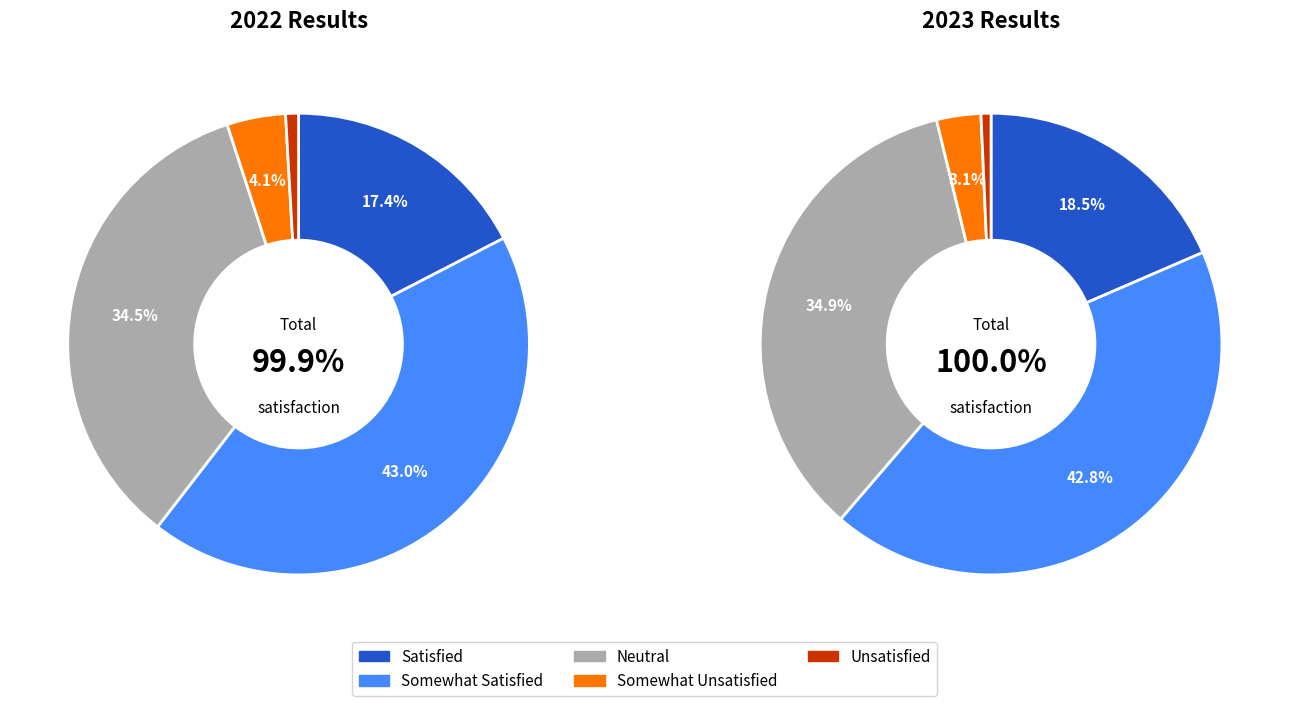

Do 3 and 2 together represent more than half of the pie?

No